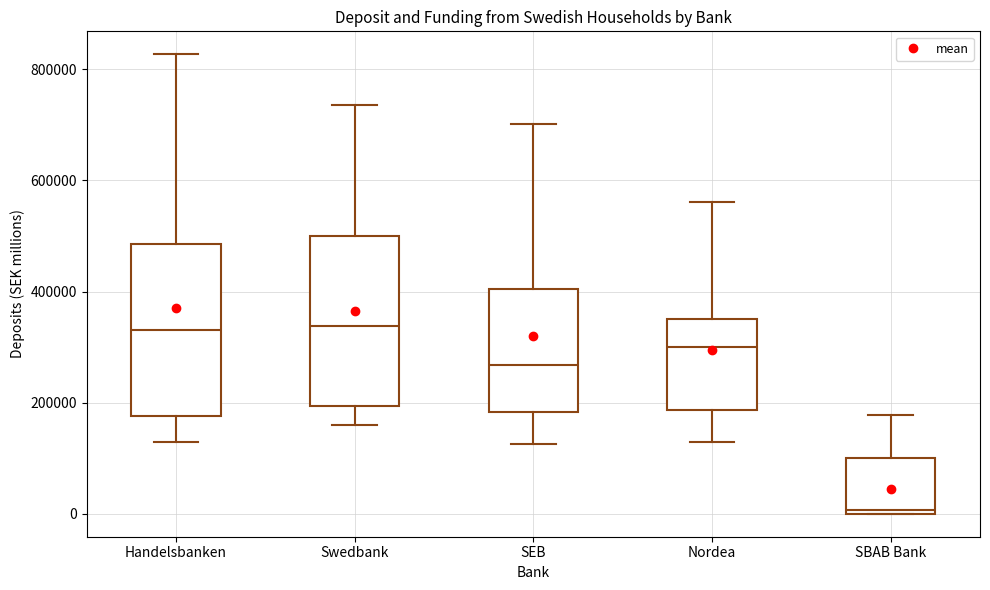

Which box has the lowest median line?

SBAB Bank